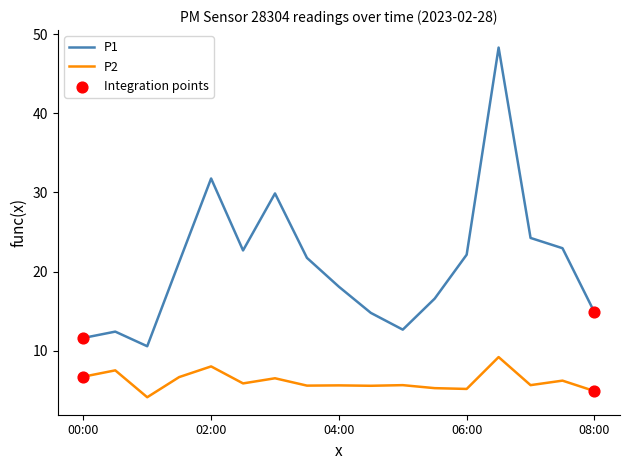

Which series has the largest total across all categories?

P1